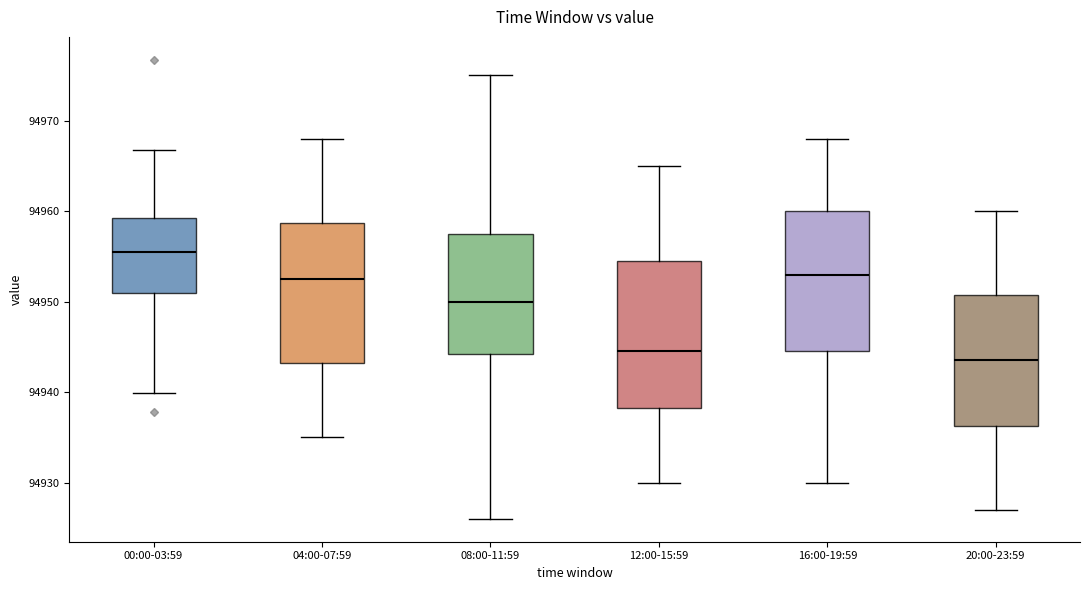

Where is the lower edge of the box for 20:00-23:59 on the y-axis? The values are not printed on the chart, so give them approximately, as read against the axis.

94936